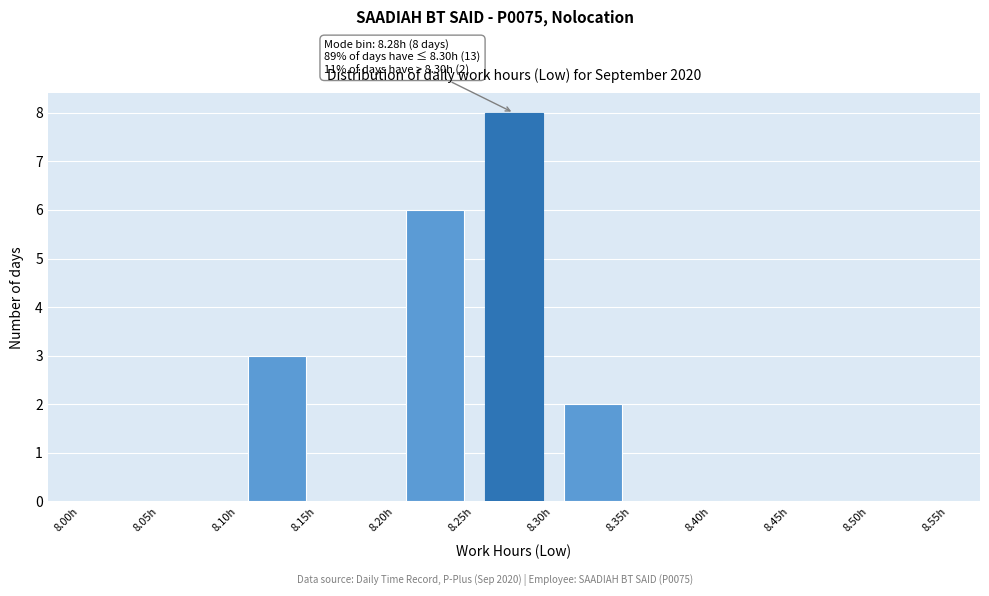

Which range on the x-axis has the tallest bar?

8.25 to 8.30